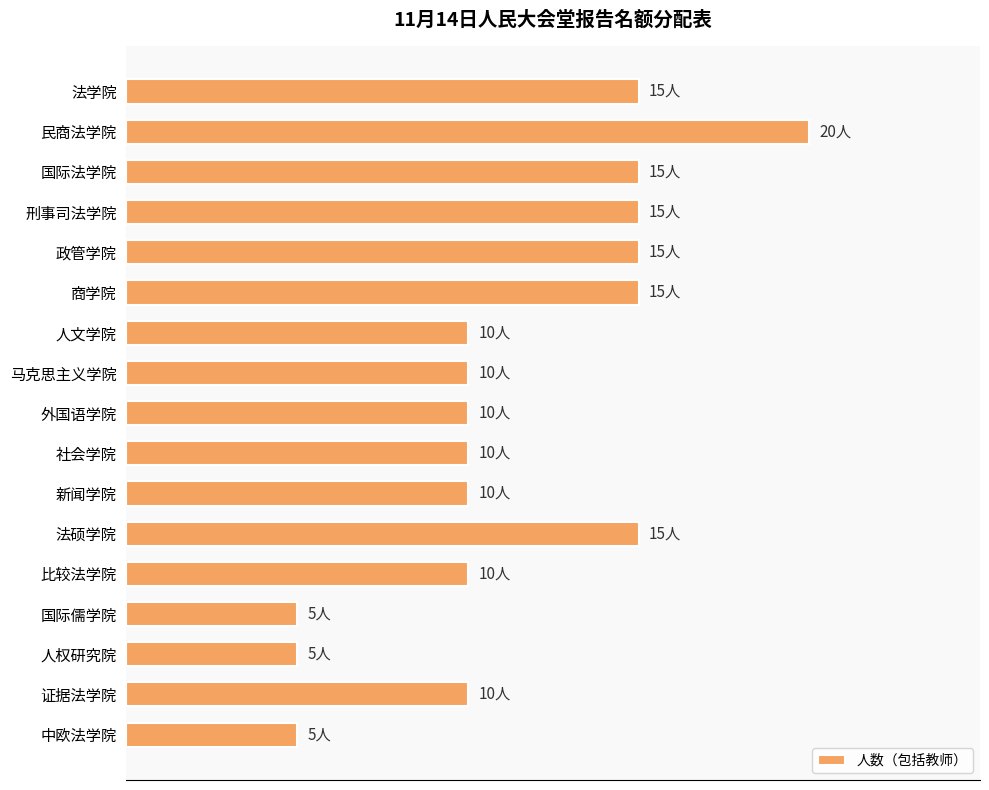

What is the smallest value displayed?

5